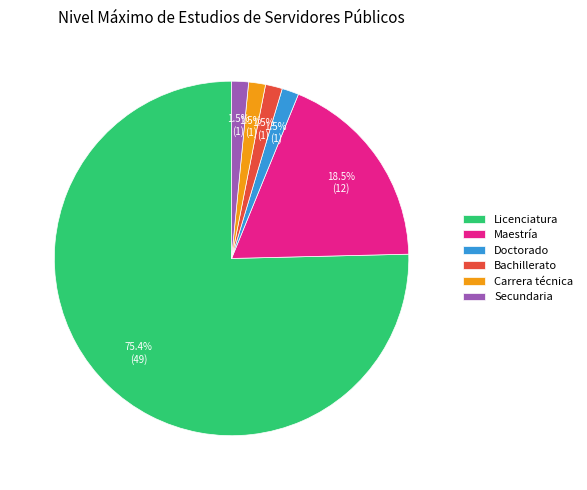

What is the largest slice in the pie chart?

Licenciatura